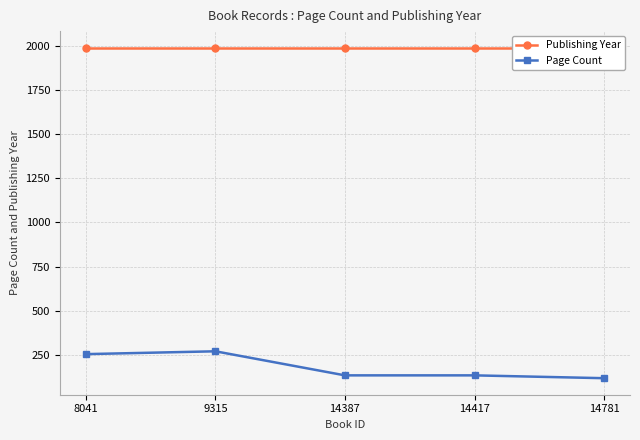

At which label does Page Count reach its peak?

9315